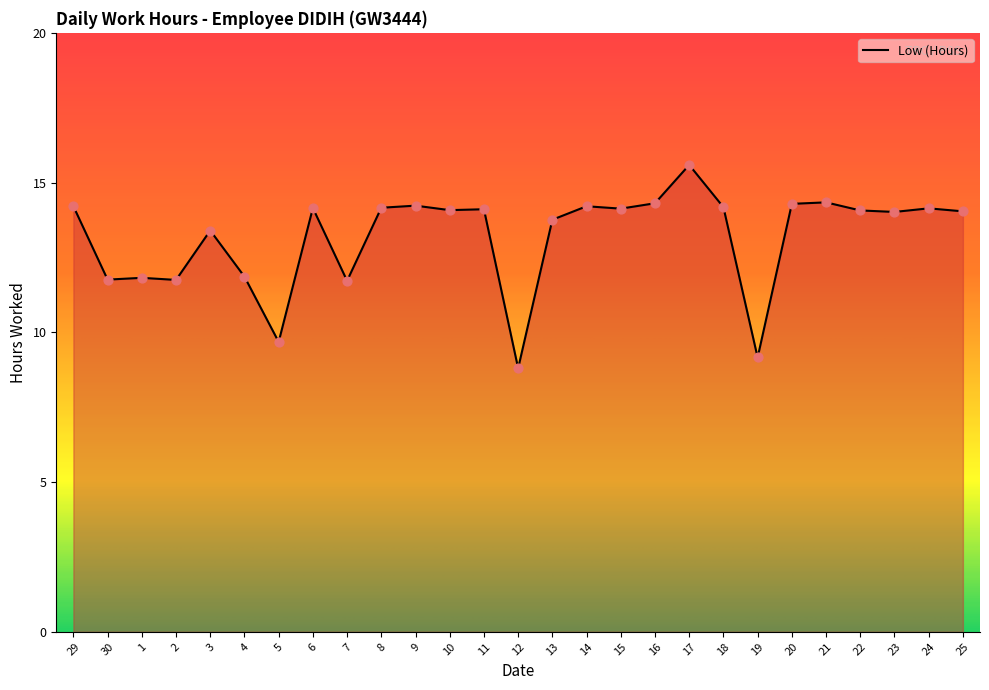

Which has a higher value, 12 or 5?

5